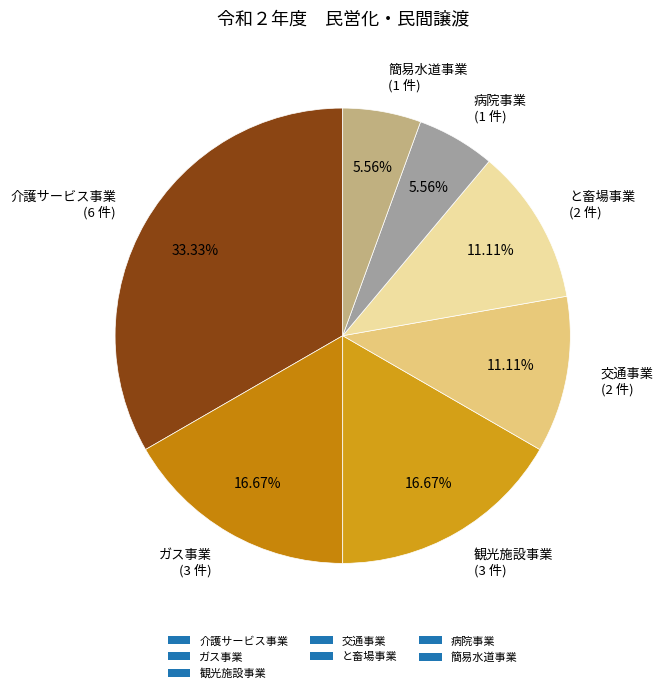

Between 介護サービス事業 and 観光施設事業, which is larger?

介護サービス事業